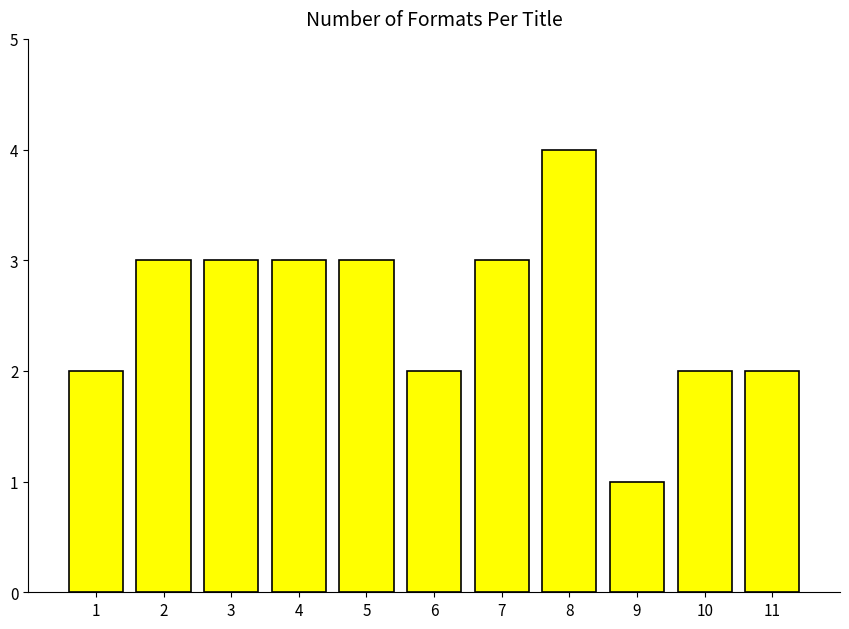

What is the value of the 8th bar from the left?

4